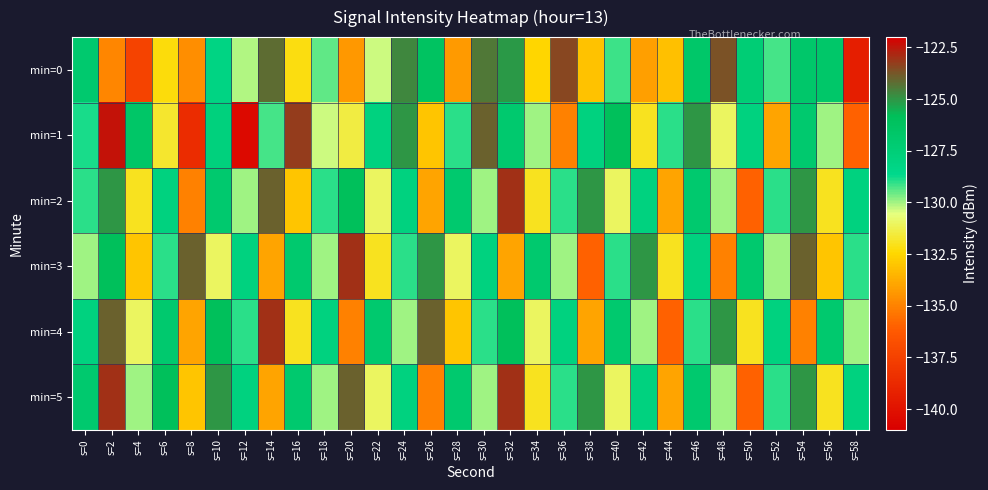

At which category does the chart reach its minimum across all series?

s=12